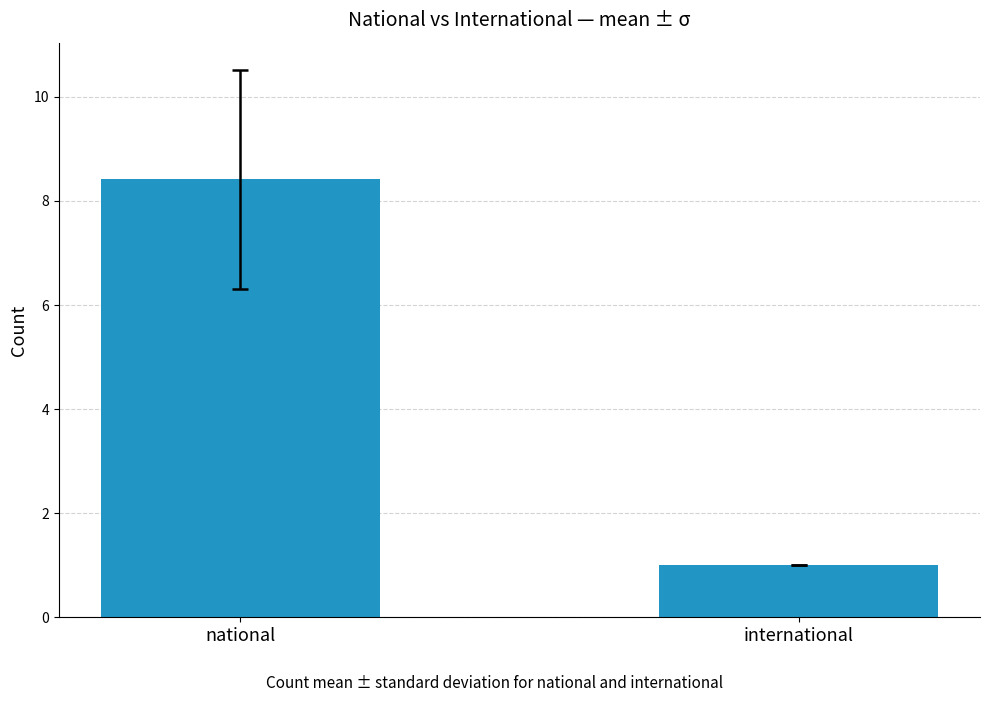

Where is the data nearest to the value 4?

international